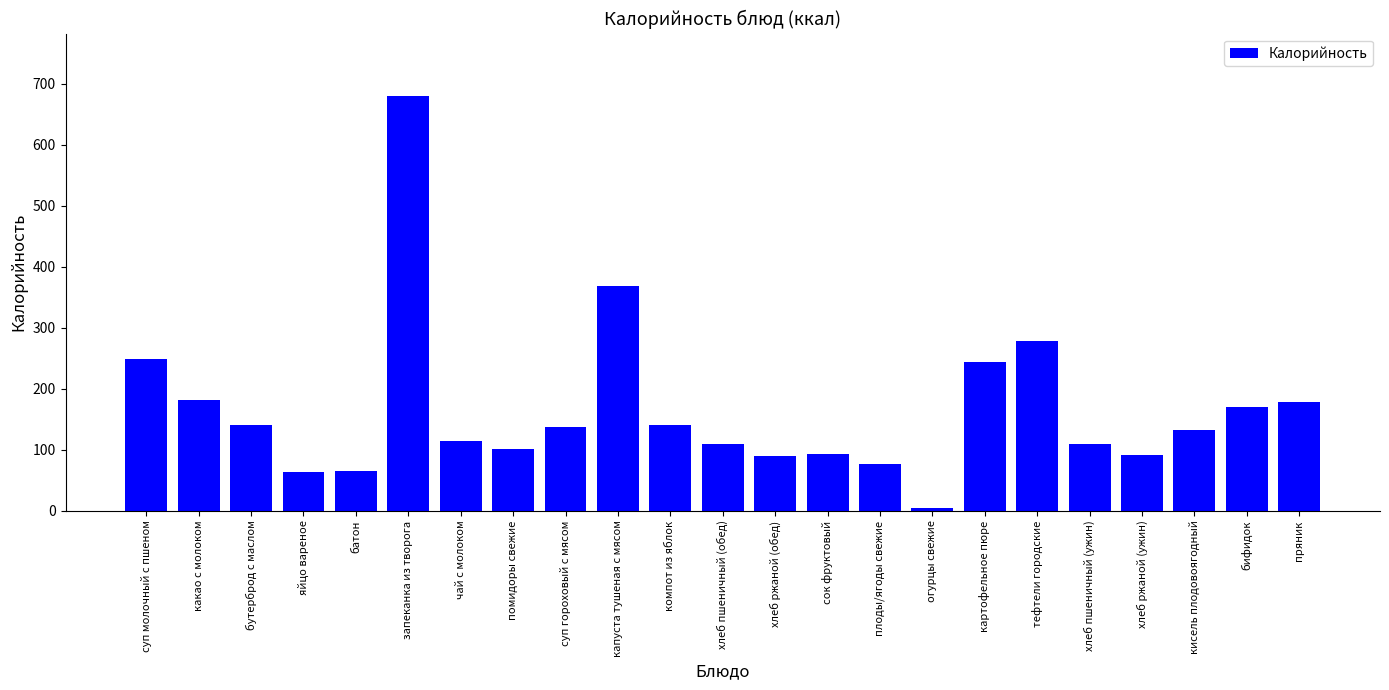

What is the smallest value displayed?

4